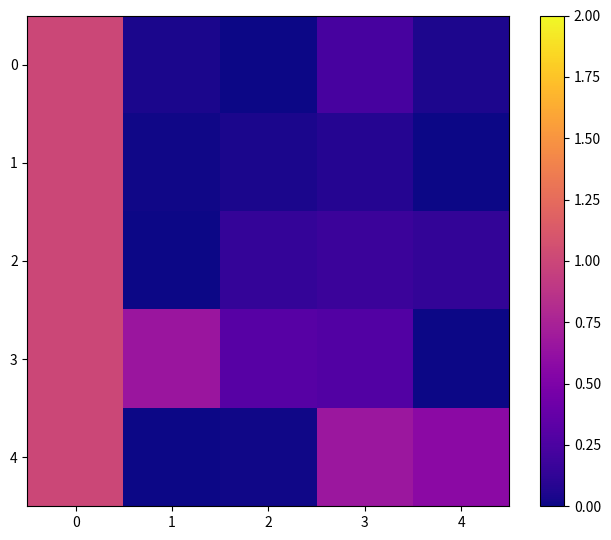

Rank the series by their maximum value, from lowest to highest.

0, 1, 2, 3, 4